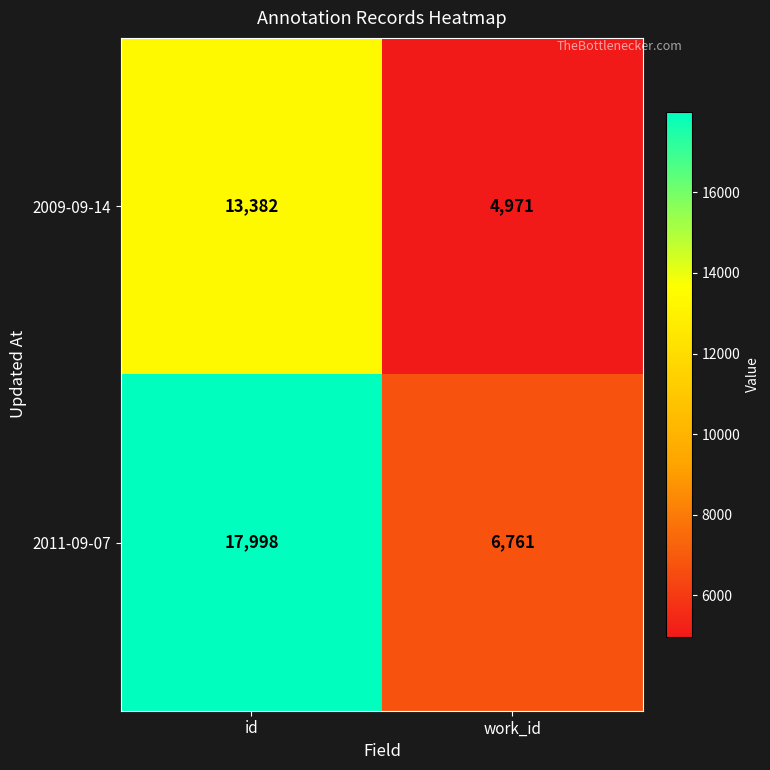

Reading right to left, extract all data points from this chart.

2009-09-14: 4971	13382
2011-09-07: 6761	17998